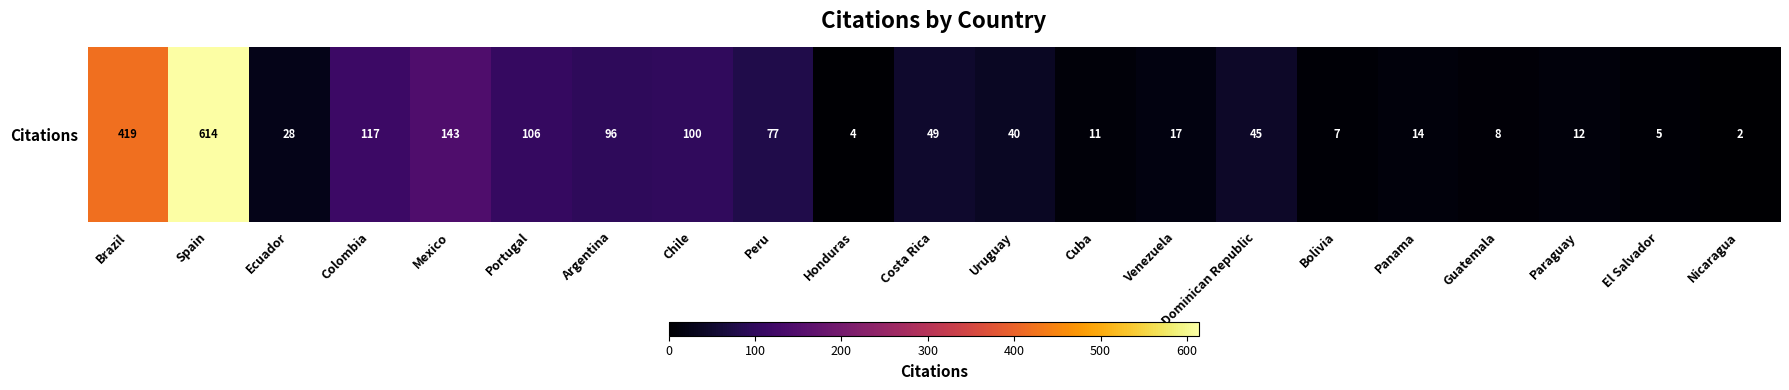

What is the ratio of the value at Peru to the value at Paraguay?

6.4